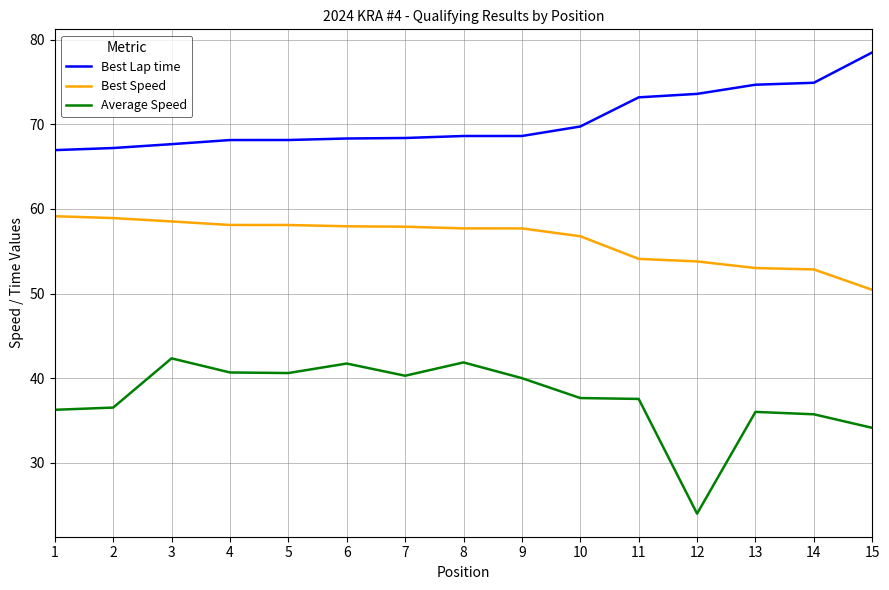

What is the lowest value of the Best Speed series?

50.4